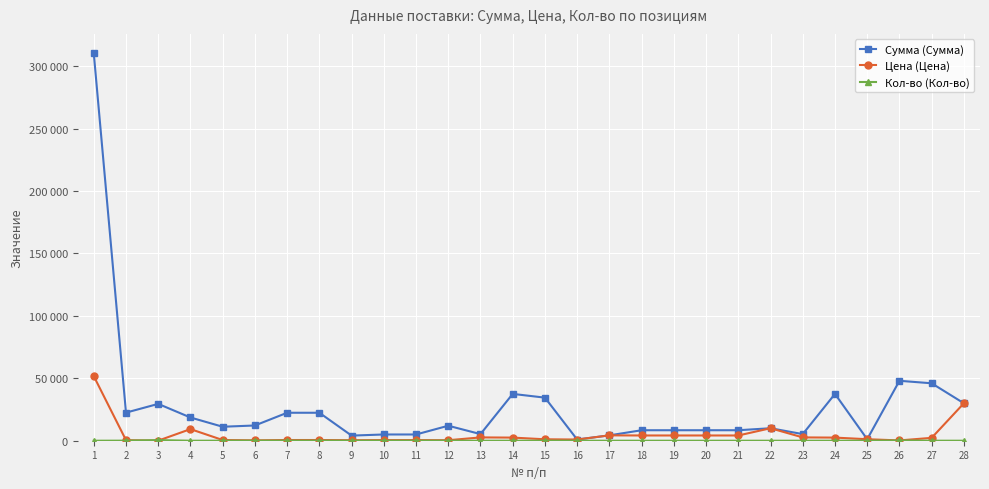

Does the chart have visible grid lines?

Yes